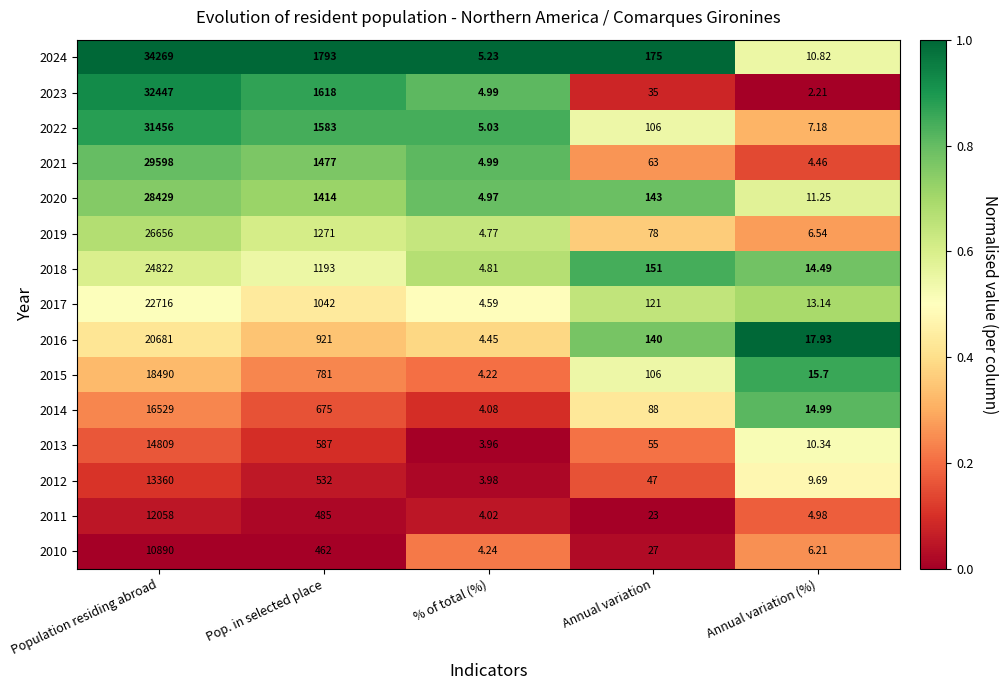

Is the value of 2011 at Annual variation (%) greater than the value of 2016 at Annual variation (%)?

No